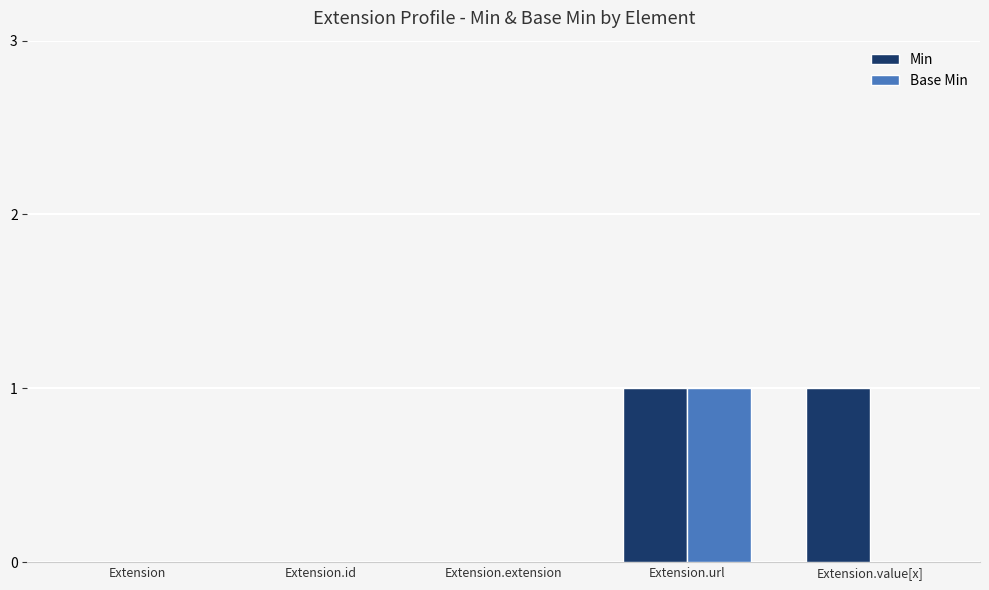

Is it true that Min equals 0 at Extension.id?

True